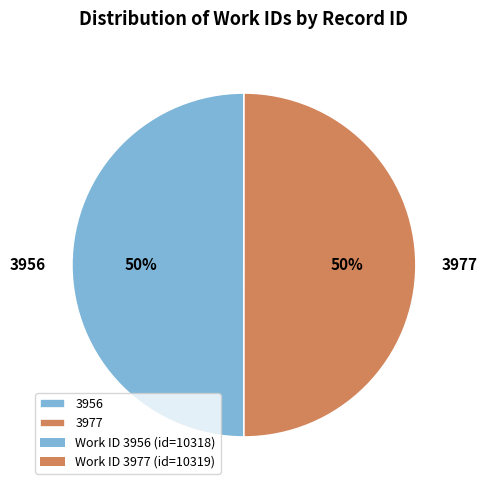

Approximately how many times larger is the value at 3977 compared to 3956?

1.0